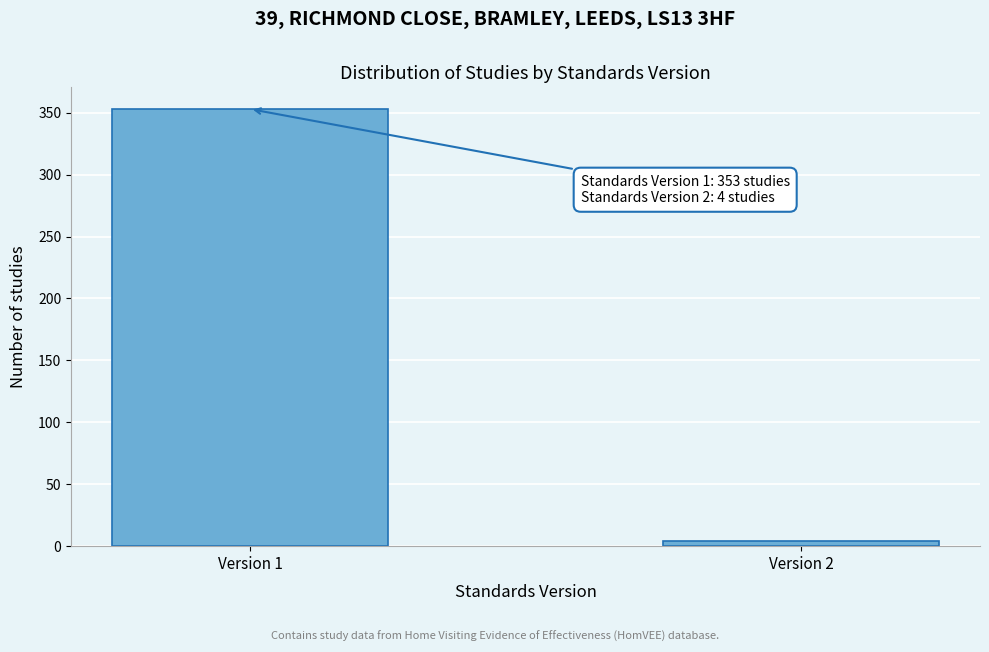

Reading left to right, transcribe all the data shown in this chart.

353	4